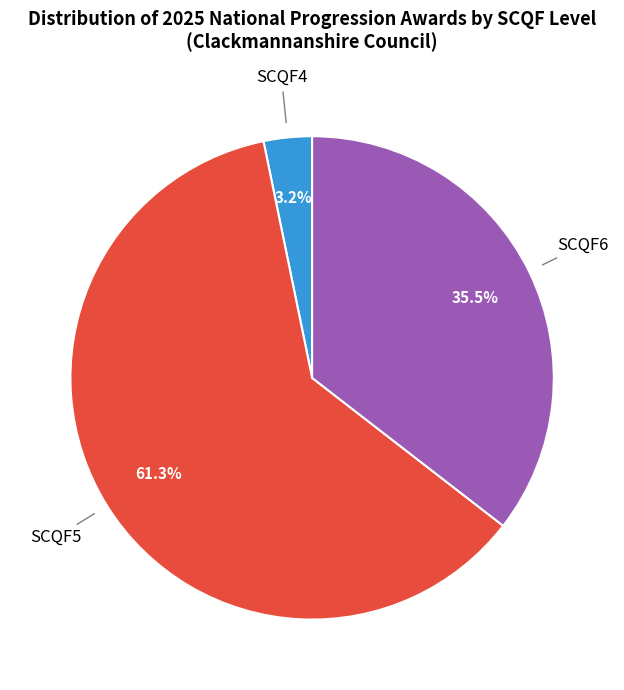

Is it true that SCQF5 is 68% of the pie?

False